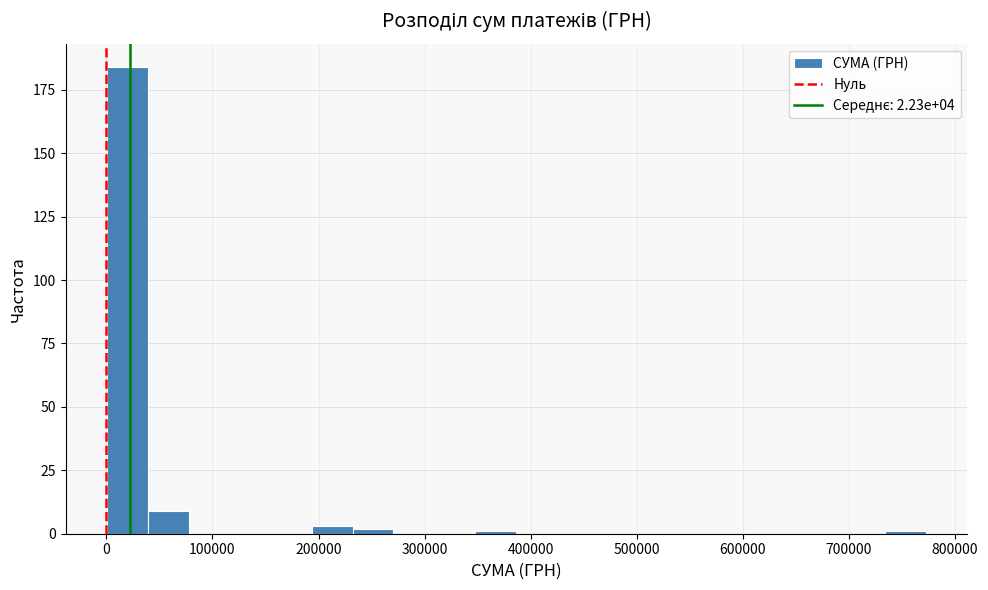

Around what value on the x-axis is the tallest bar? Give the approximate position of its centre, as read against the axis.

20000